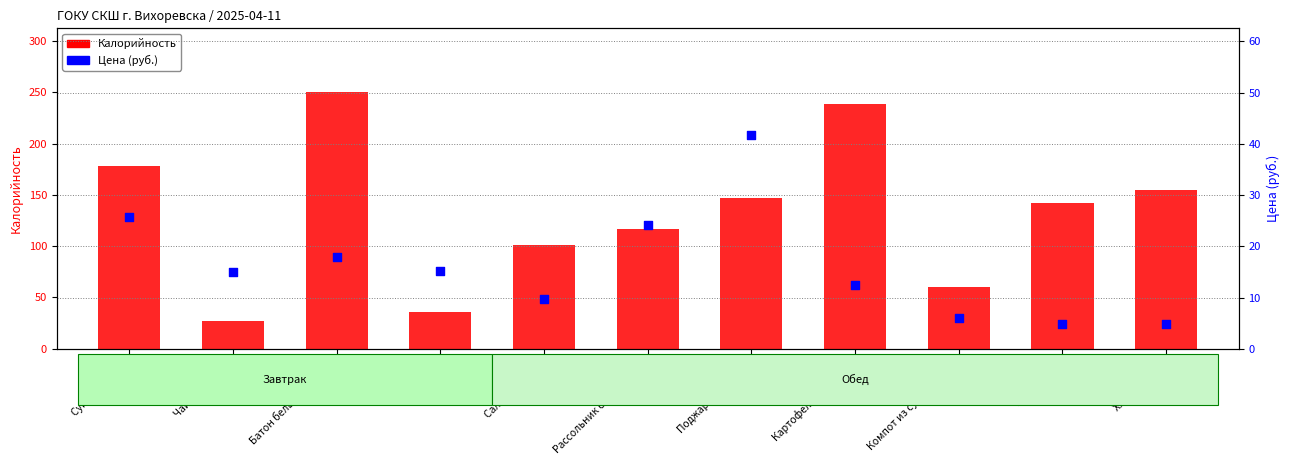

What are all the series names shown in the legend?

Калорийность, Цена (руб.)